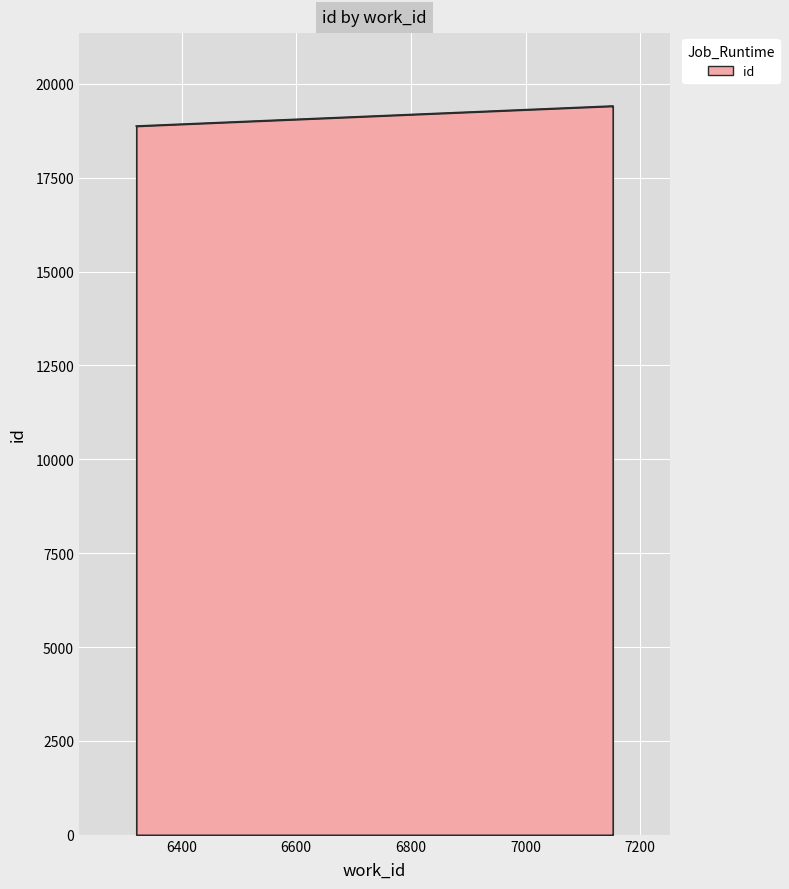

What is the smallest value displayed?

18874